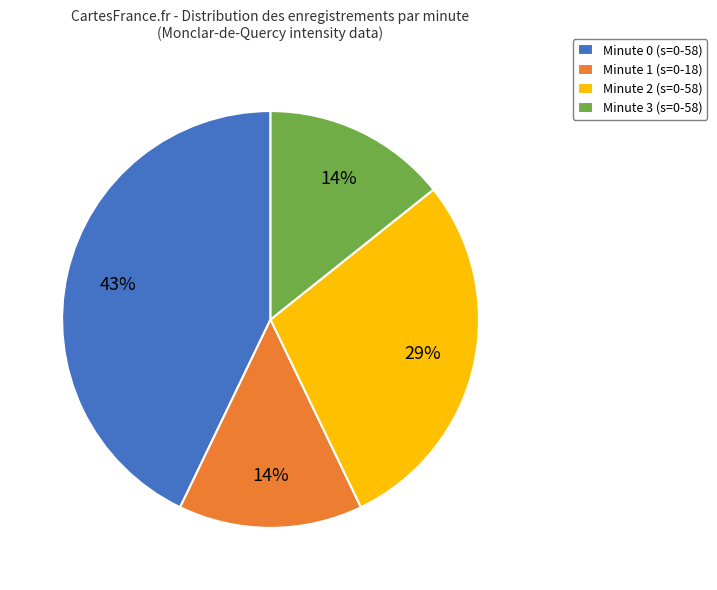

Is it true that Minute 2 (s=0-58) is 19% of the pie?

False